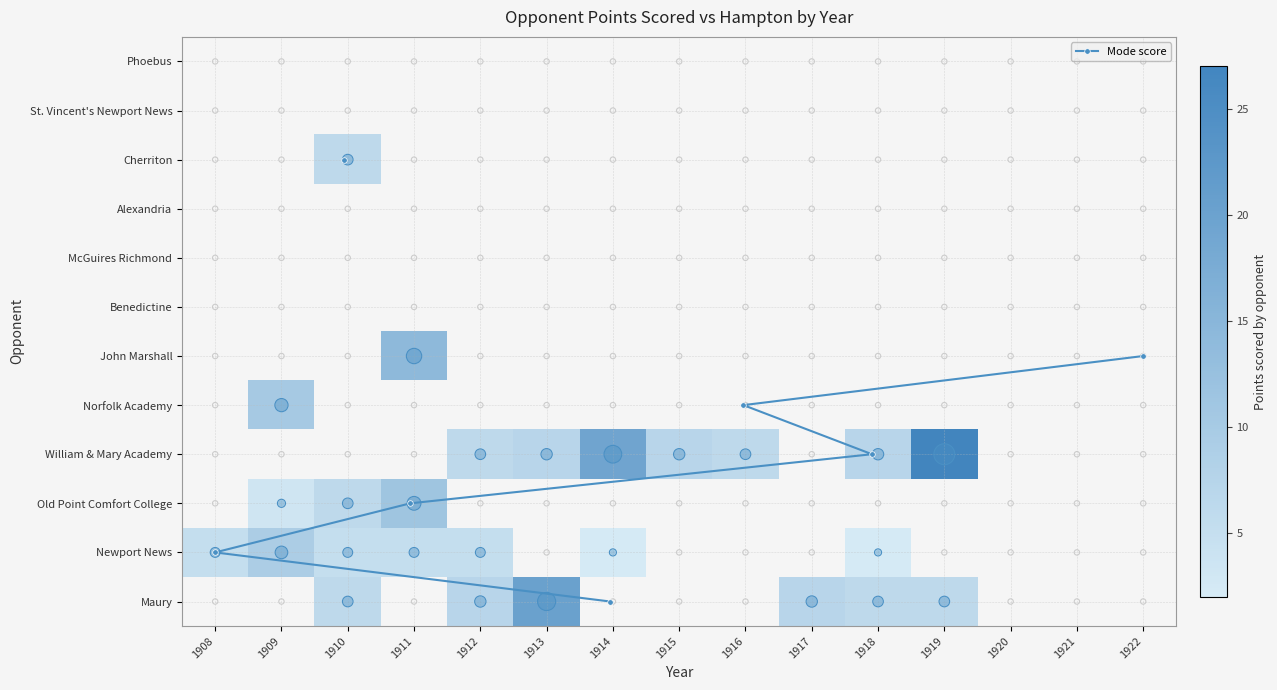

Is the value of McGuires Richmond at 7 greater than the value of Newport News at 5?

No